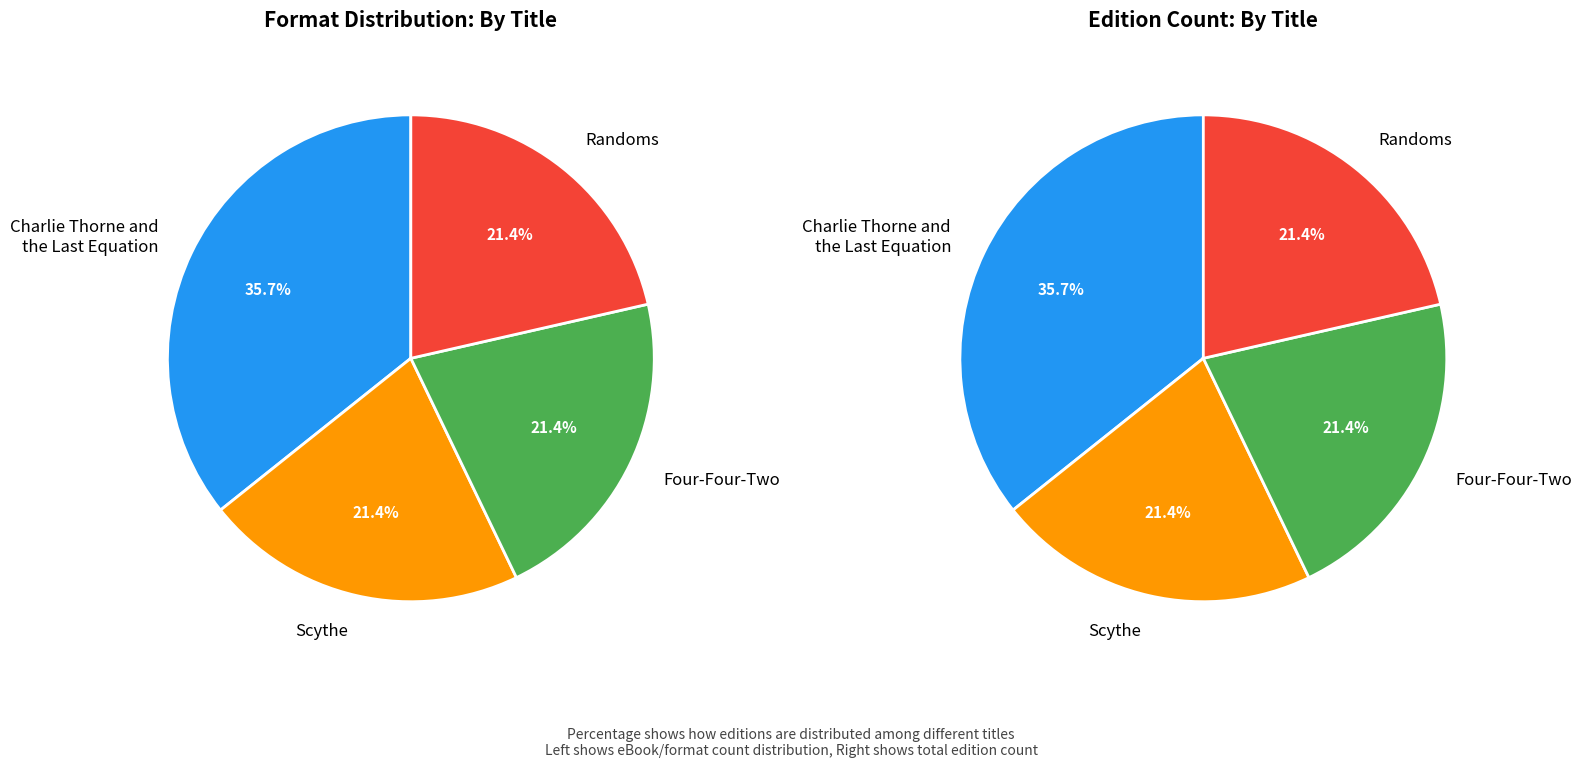

Rank the categories by value from lowest to highest.

Scythe, Four-Four-Two, Randoms, Charlie Thorne and
the Last Equation